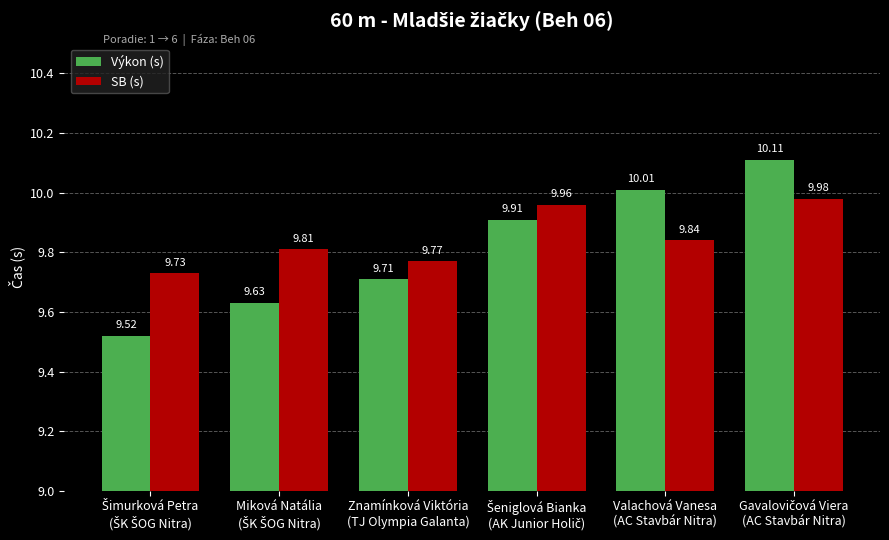

Which series has the largest total across all categories?

SB (s)